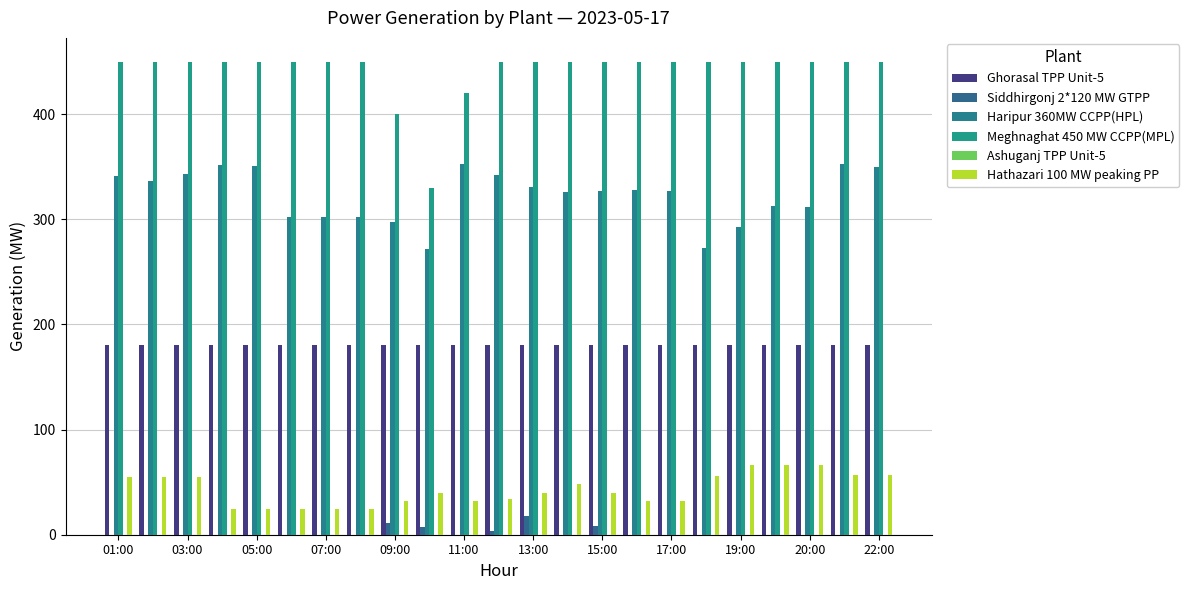

What is the highest value of the Hathazari 100 MW peaking PP series?

66